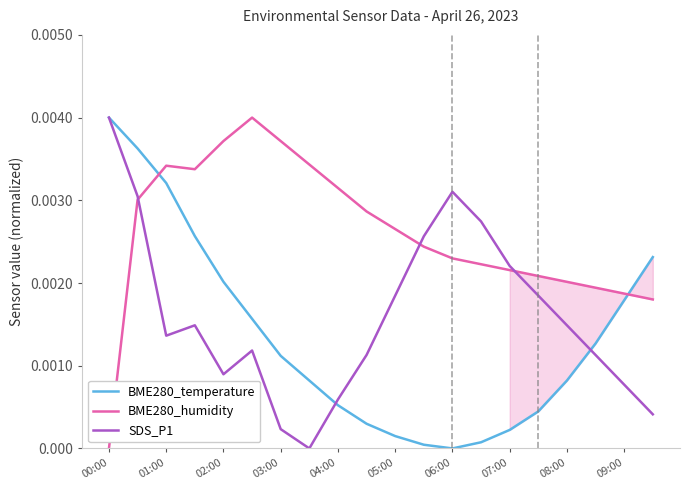

Where is BME280_temperature nearest to the value 0?

06:00